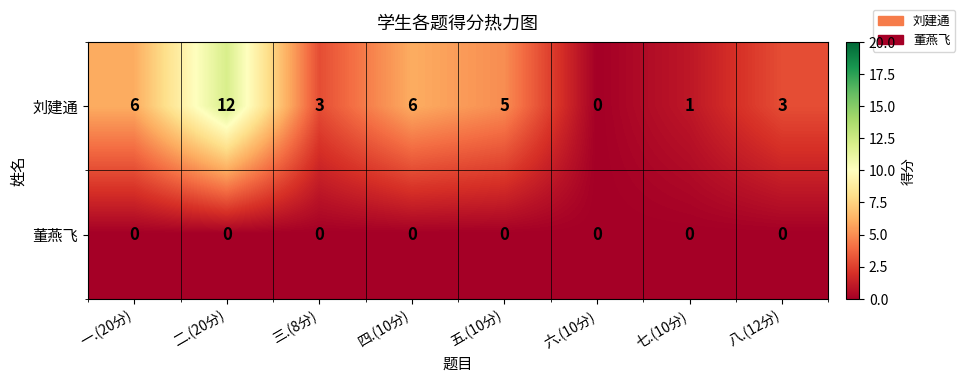

The value of 刘建通 at 八.(12分) is 1. True or false?

False